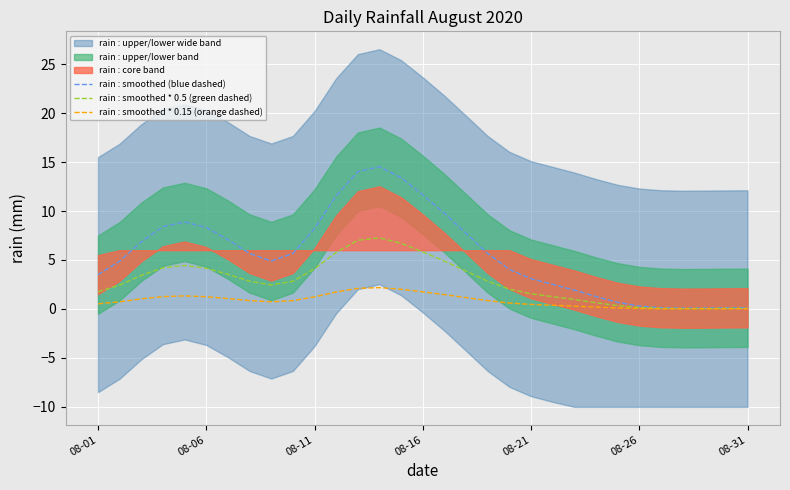

Is it true that rain : smoothed (blue dashed) equals 8.3 at 08-06?

True